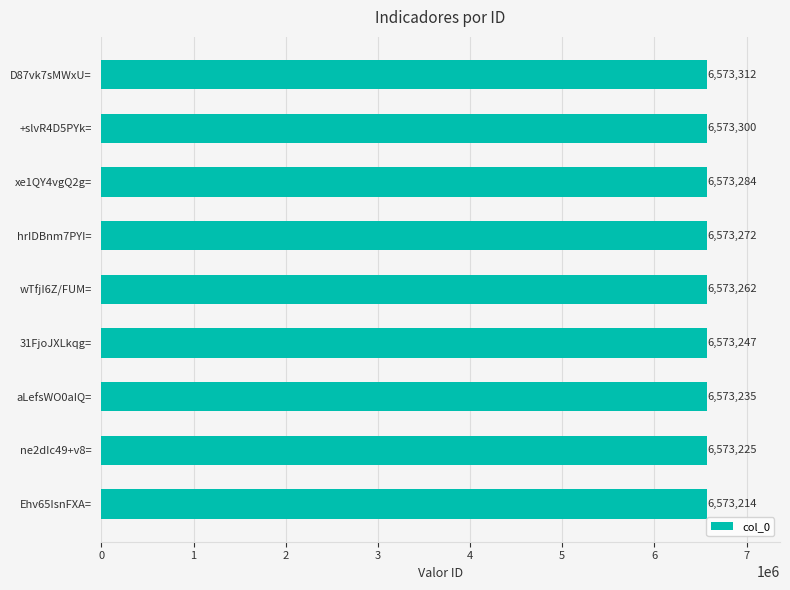

The value at wTfjI6Z/FUM= is 1573005. True or false?

False